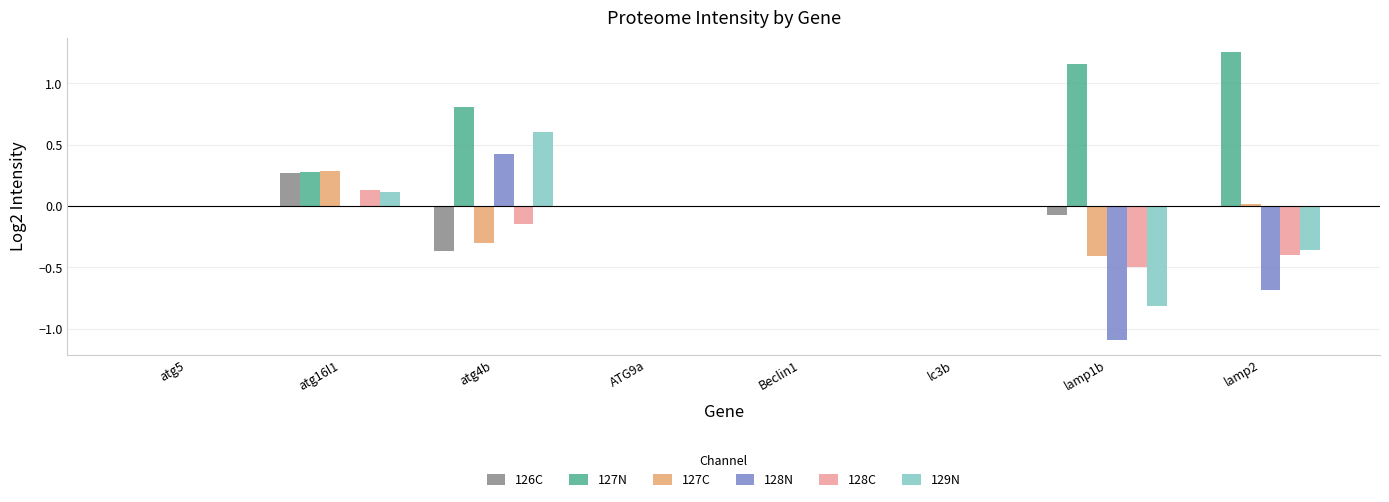

True or false: 128N has a value of -0.7 at ATG9a.

False